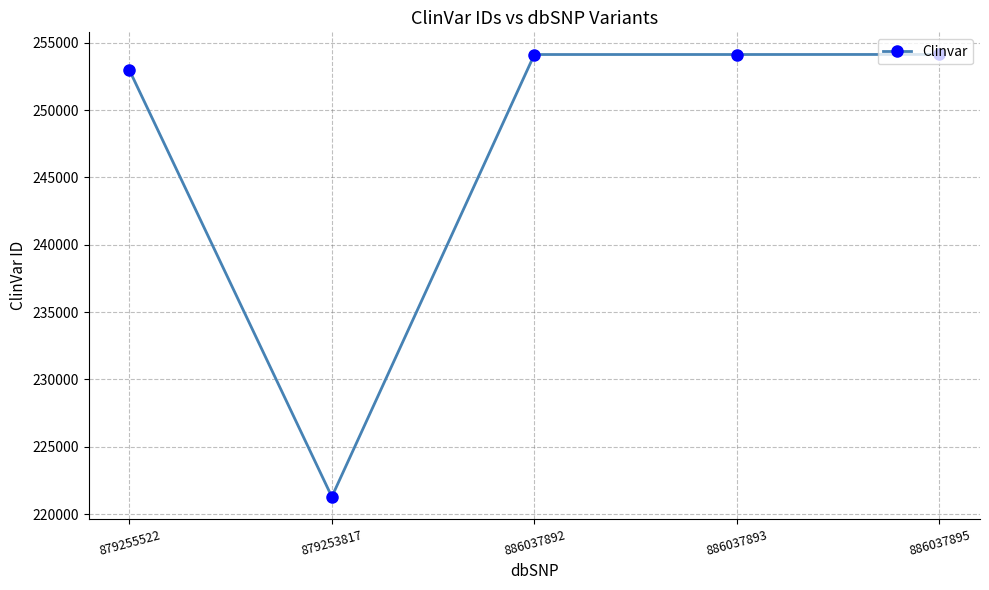

How many values are below 254134?

2